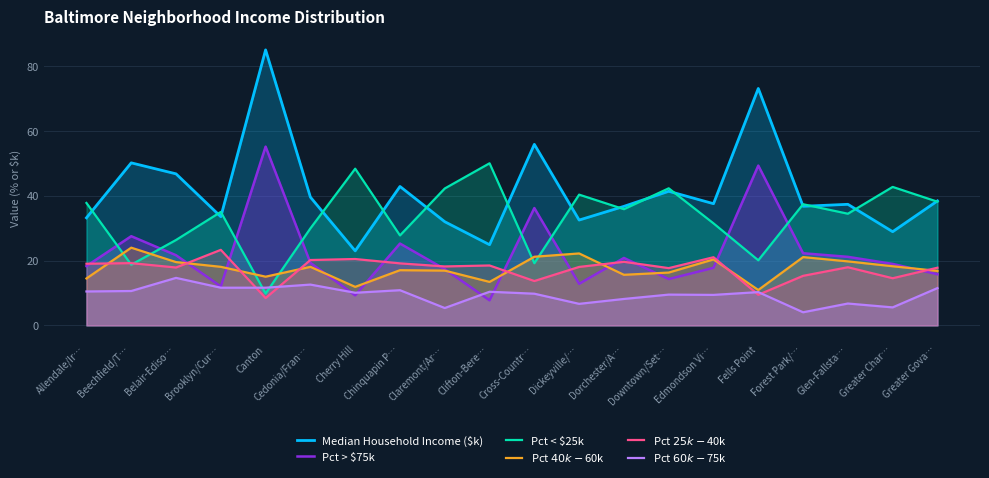

Which series changed the most between Dickeyville/… and Greater Char…?

Pct > $75k